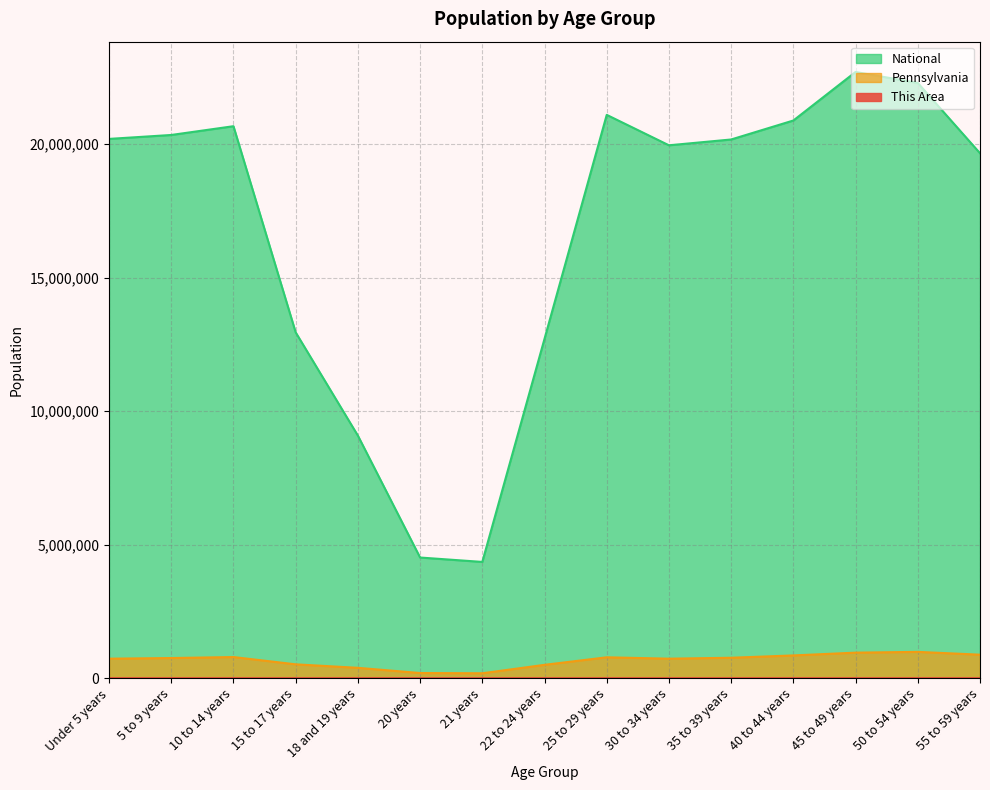

True or false: National has more than 0 interior local peaks.

True